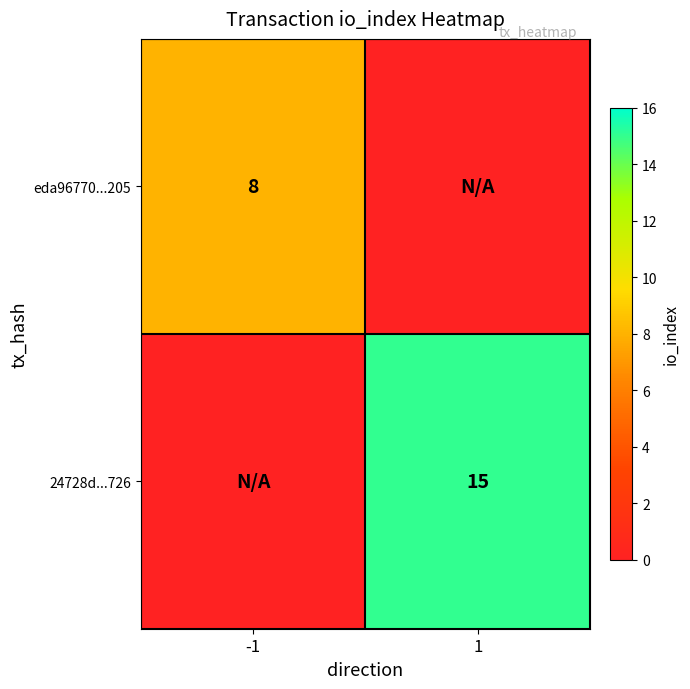

True or false: eda96770...205 has a value of 11 at -1.

False